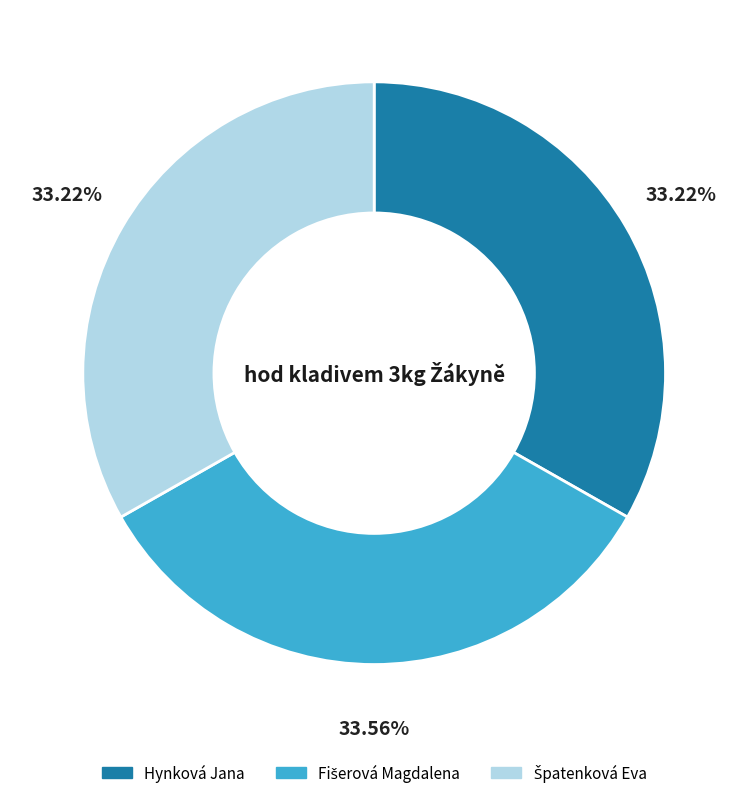

The Hynková Jana slice represents 42% of the pie. True or false?

False